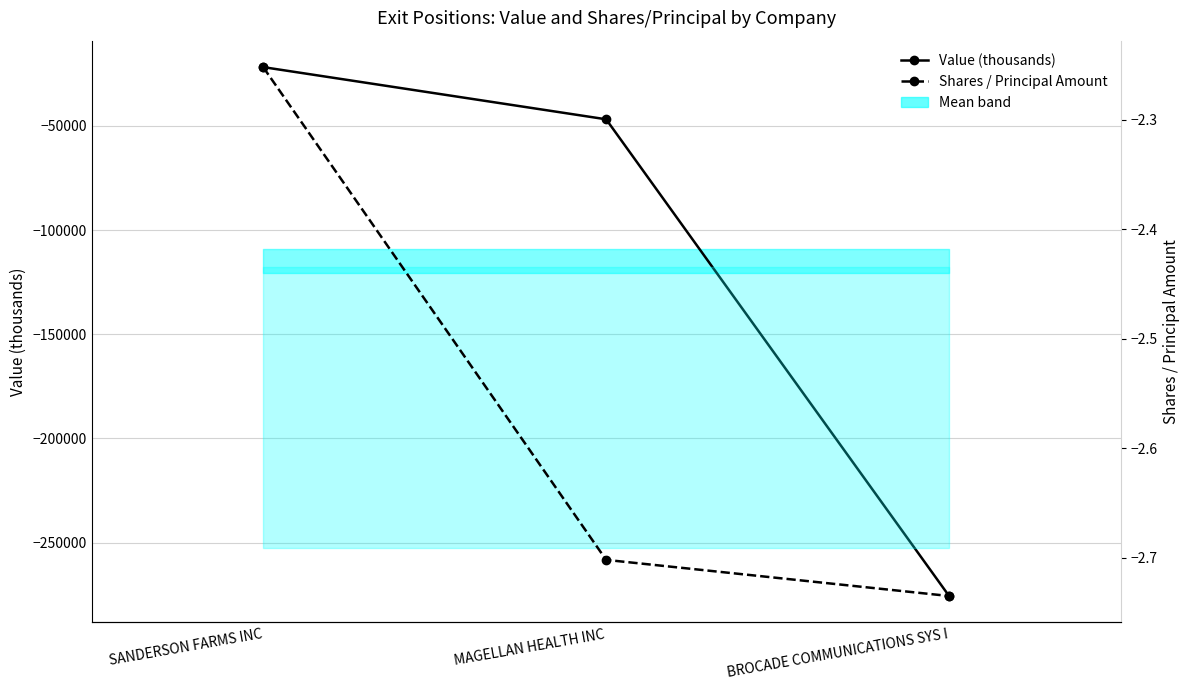

What is the sum of the Shares / Principal Amount values at MAGELLAN HEALTH INC and BROCADE COMMUNICATIONS SYS I?

-5.4